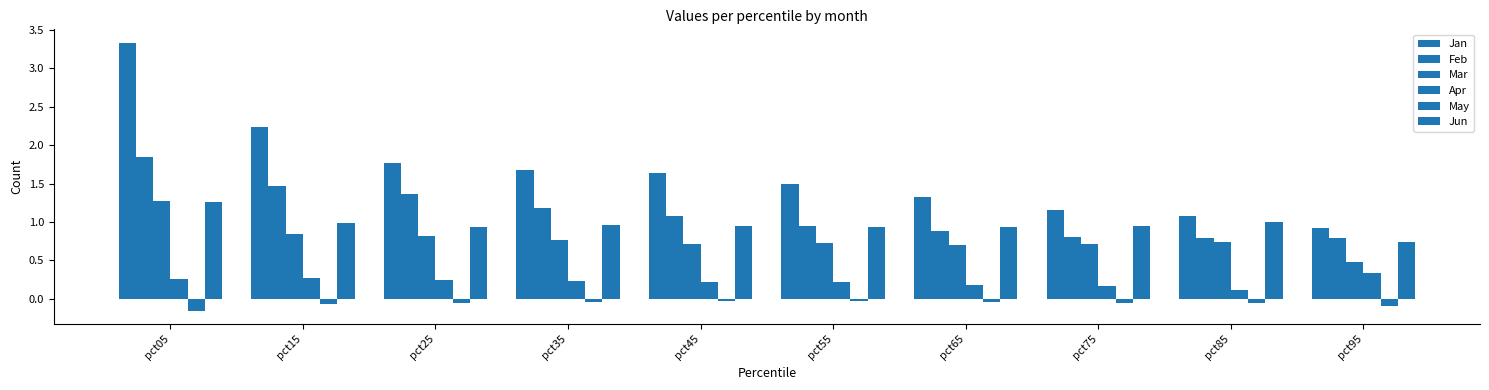

Rank the series by their maximum value, from lowest to highest.

May, Apr, Jun, Mar, Feb, Jan